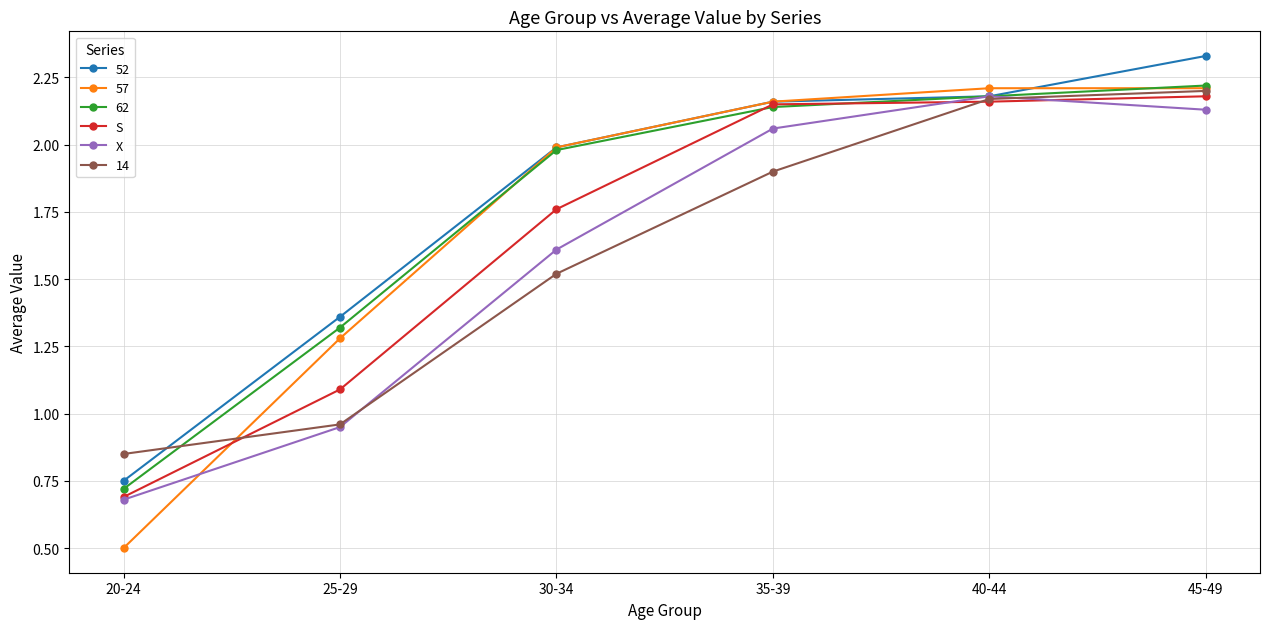

Which series changed the most between 30-34 and 45-49?

14